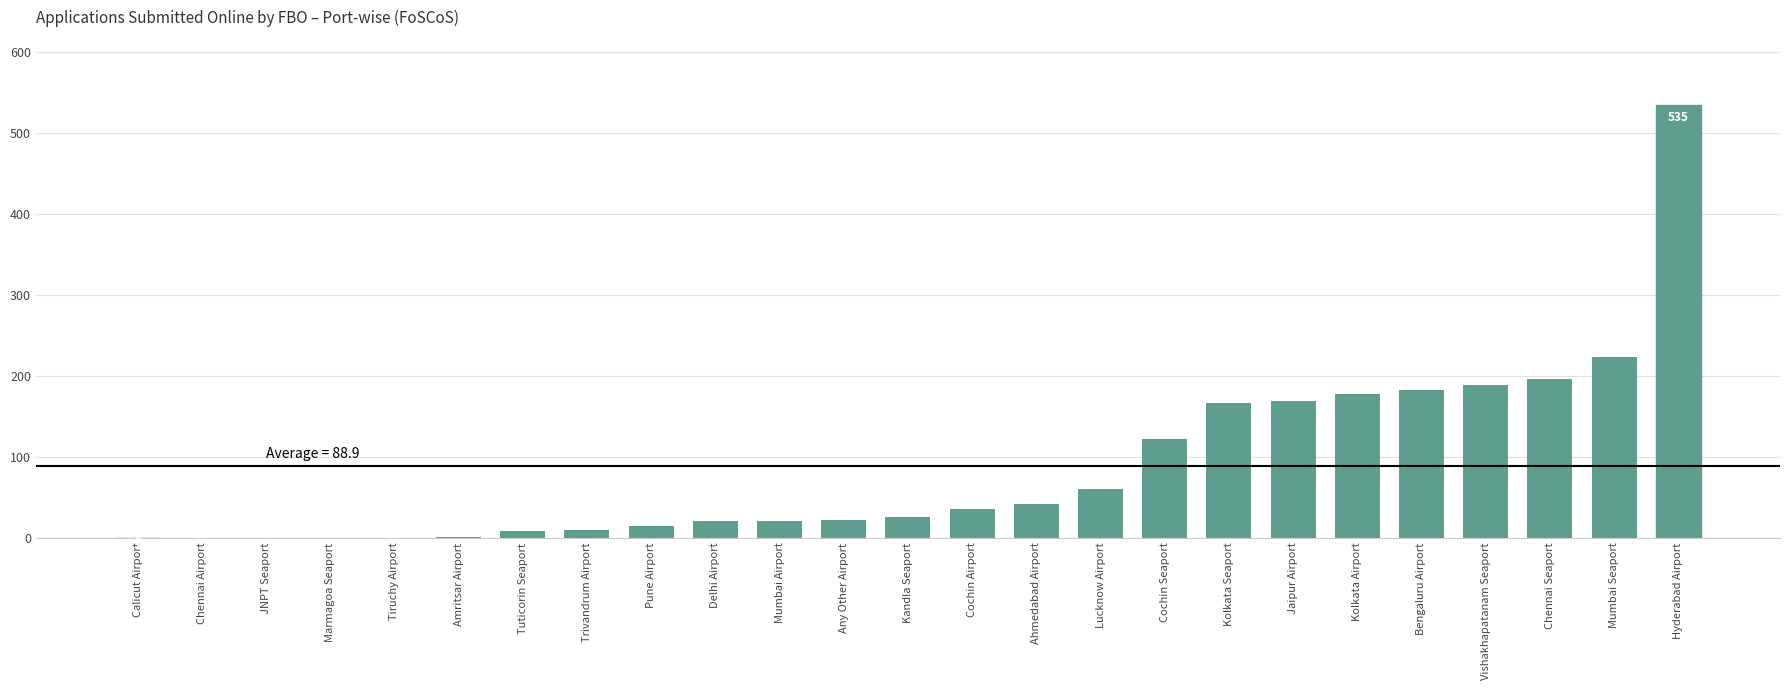

Which label corresponds to the largest value in the chart?

Hyderabad Airport